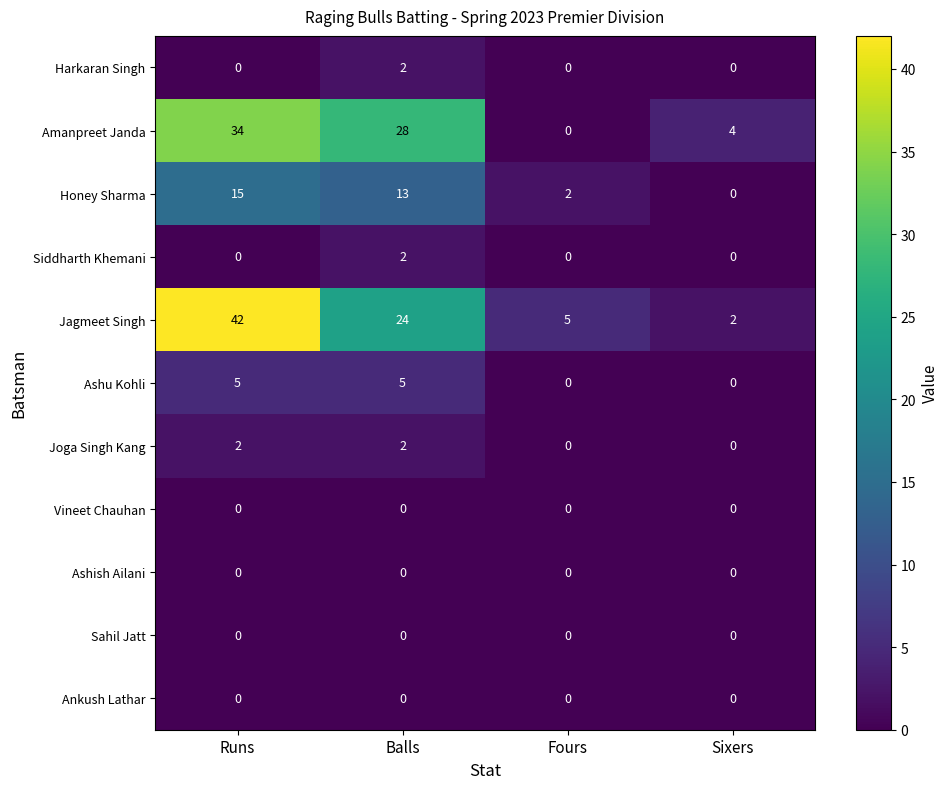

How many values in the Honey Sharma series are below 13?

2